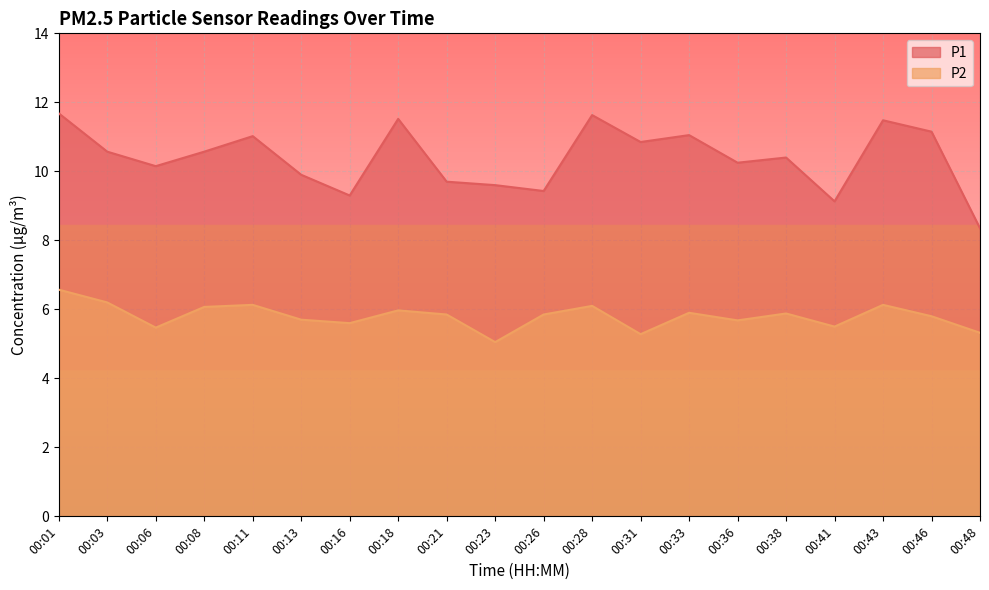

Is it true that P2 equals 5.0 at 00:23?

True